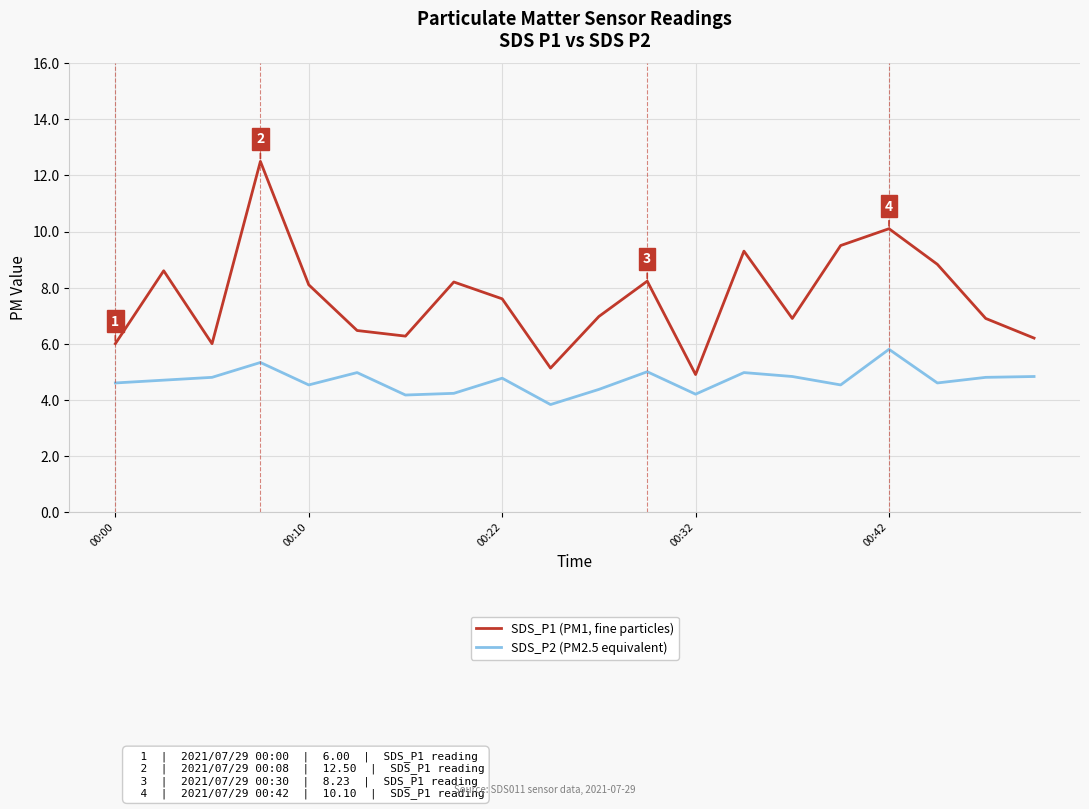

Rank the series by their maximum value, from lowest to highest.

SDS_P2 (PM2.5 equivalent), SDS_P1 (PM1, fine particles)